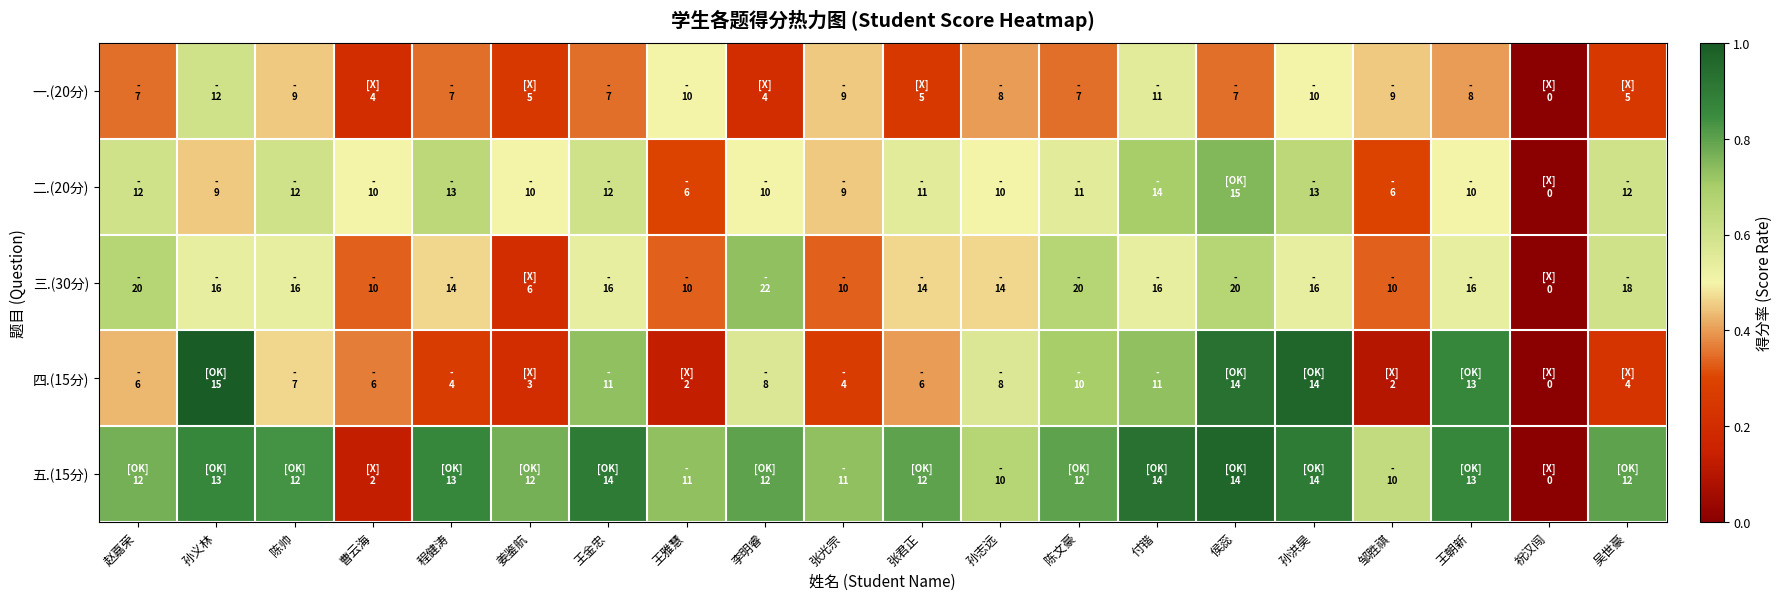

How many series are shown in this chart?

5